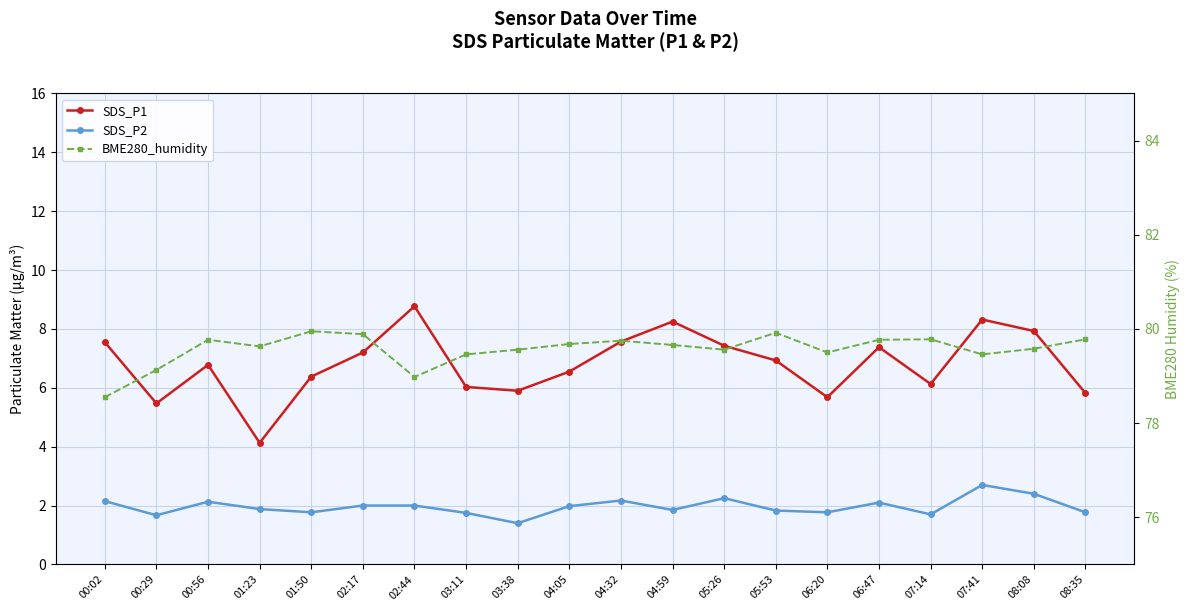

Reading right to left, list all the values displayed in this chart.

SDS_P1: 08:35=5.8	08:08=7.9	07:41=8.3	07:14=6.1	06:47=7.4	06:20=5.7	05:53=6.9	05:26=7.4	04:59=8.2	04:32=7.6	04:05=6.5	03:38=5.9	03:11=6.0	02:44=8.8	02:17=7.2	01:50=6.4	01:23=4.1	00:56=6.8	00:29=5.5	00:02=7.5
SDS_P2: 08:35=1.8	08:08=2.4	07:41=2.7	07:14=1.7	06:47=2.1	06:20=1.8	05:53=1.8	05:26=2.2	04:59=1.9	04:32=2.2	04:05=2.0	03:38=1.4	03:11=1.8	02:44=2.0	02:17=2.0	01:50=1.8	01:23=1.9	00:56=2.1	00:29=1.7	00:02=2.1
BME280_humidity: 08:35=79.8	08:08=79.6	07:41=79.5	07:14=79.8	06:47=79.8	06:20=79.5	05:53=79.9	05:26=79.6	04:59=79.7	04:32=79.8	04:05=79.7	03:38=79.6	03:11=79.5	02:44=79.0	02:17=79.9	01:50=80.0	01:23=79.6	00:56=79.8	00:29=79.1	00:02=78.5